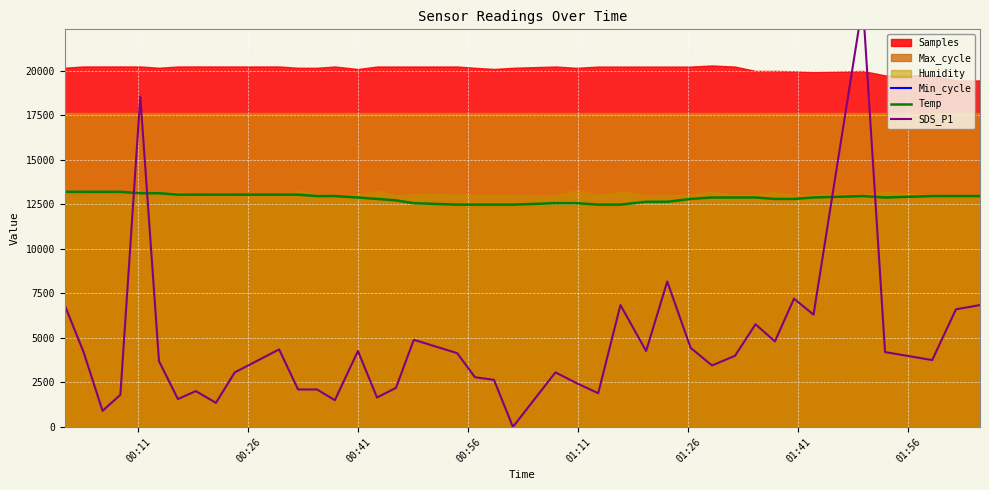

What is the lowest value of the Temp series?

12480.0